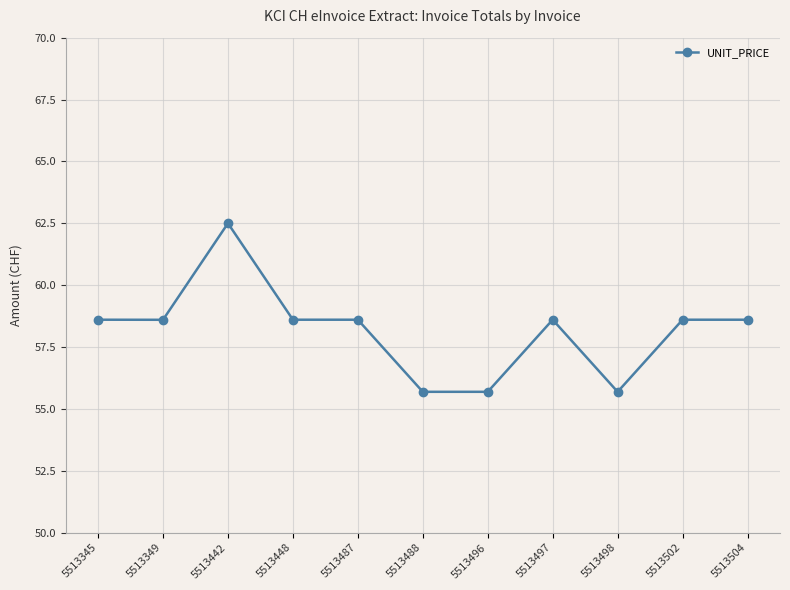

What is the average value?

58.2